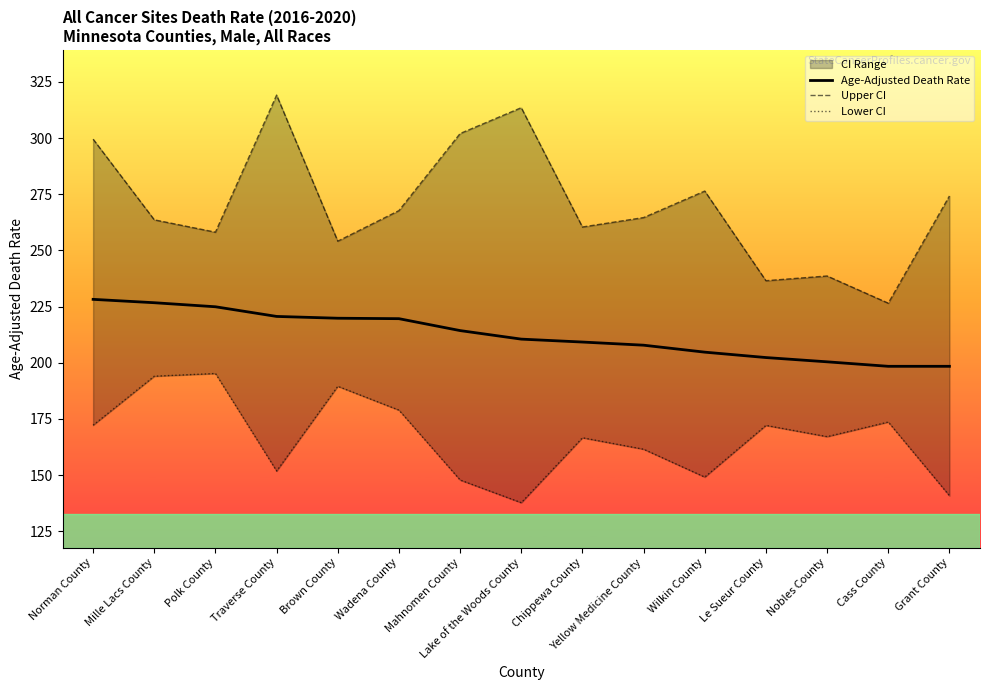

Which series changed the most between Polk County and Le Sueur County?

Lower CI